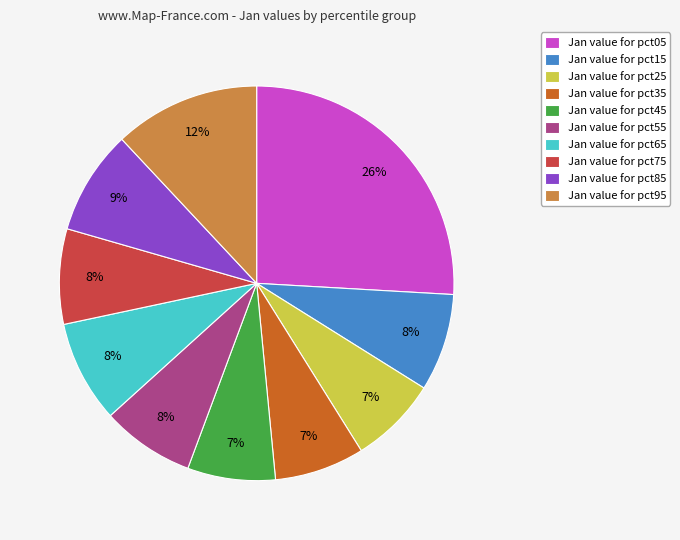

To the nearest percent, what is the difference between the Jan value for pct95 and Jan value for pct85 slice percentages?

3%